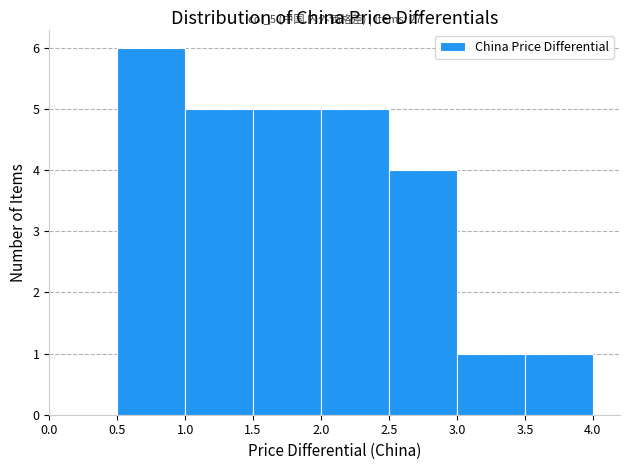

Which range on the x-axis has the tallest bar?

0.5 to 1.0